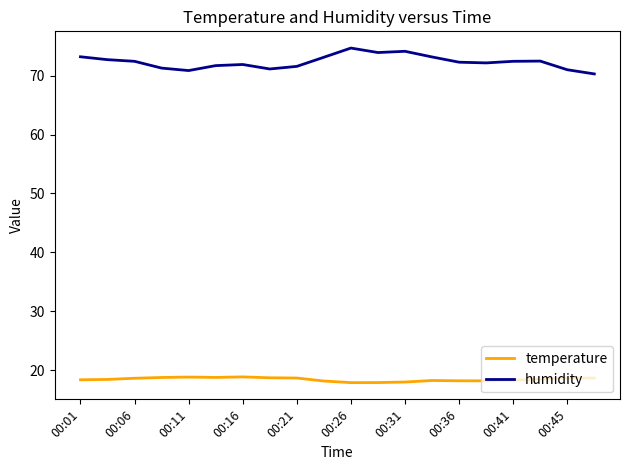

What are all the series names shown in the legend?

temperature, humidity